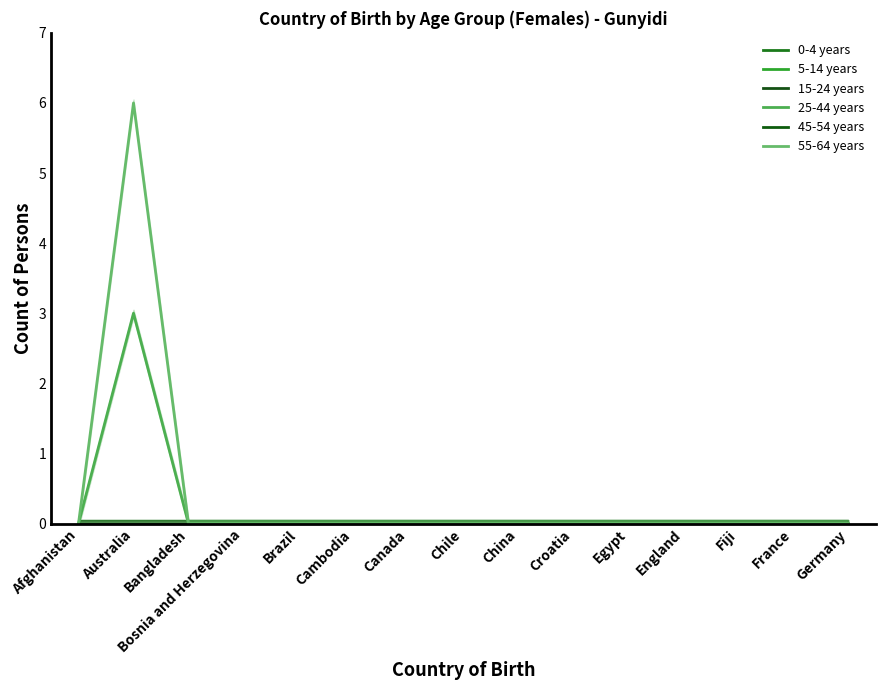

Reading right to left, extract all data points from this chart.

0-4 years: 0	0	0	0	0	0	0	0	0	0	0	0	0	0	0
5-14 years: 0	0	0	0	0	0	0	0	0	0	0	0	0	0	0
15-24 years: 0	0	0	0	0	0	0	0	0	0	0	0	0	0	0
25-44 years: 0	0	0	0	0	0	0	0	0	0	0	0	0	3	0
45-54 years: 0	0	0	0	0	0	0	0	0	0	0	0	0	0	0
55-64 years: 0	0	0	0	0	0	0	0	0	0	0	0	0	6	0